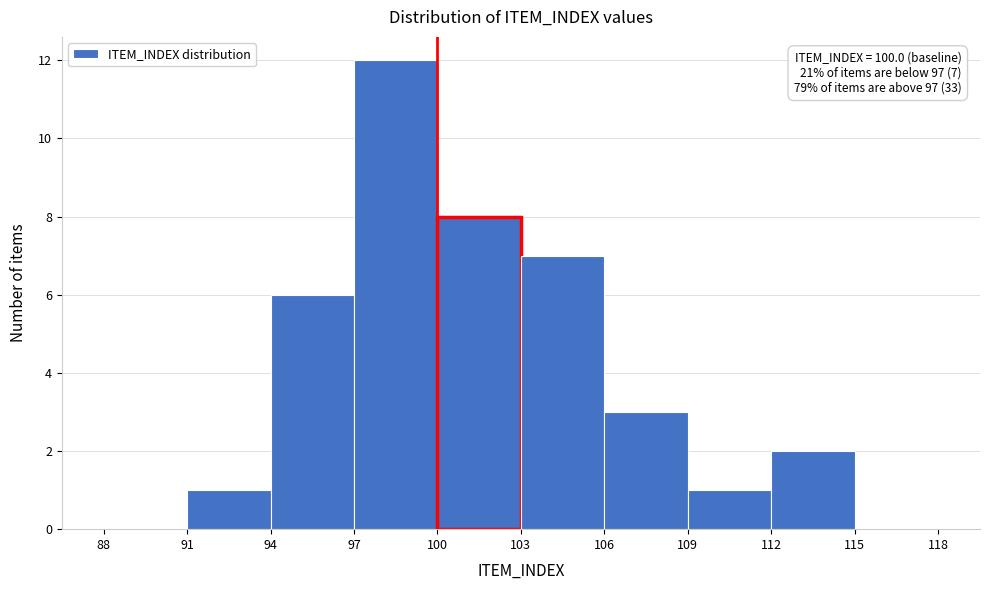

Which range on the x-axis has the tallest bar?

97 to 100